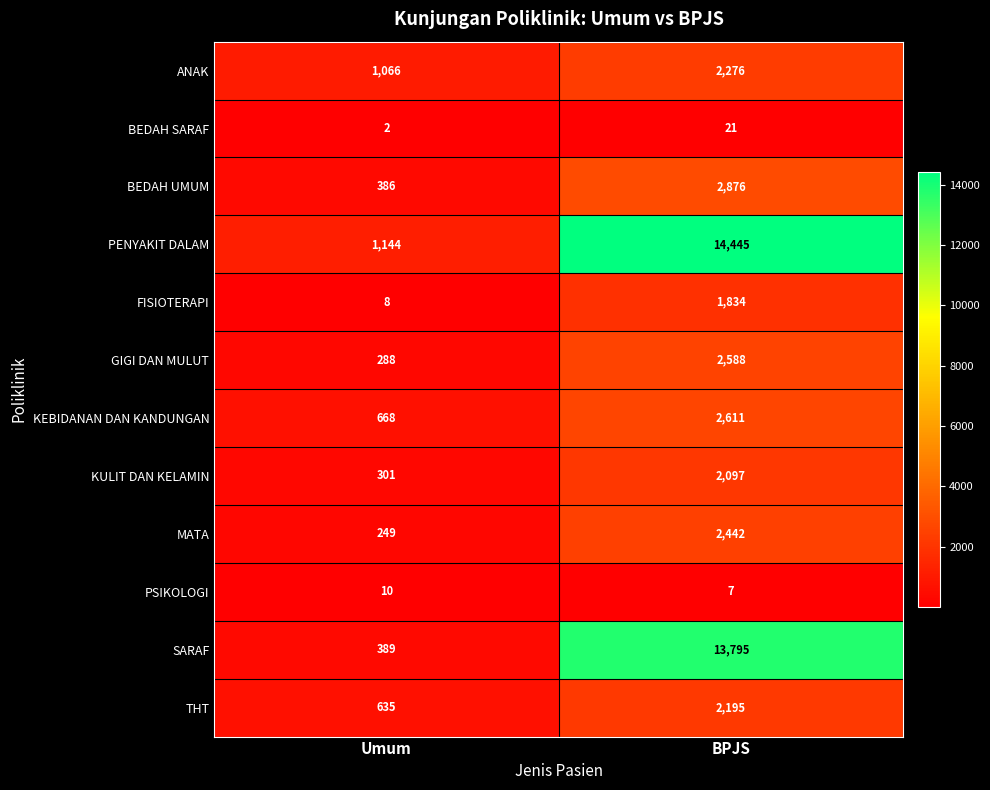

List the series in order of their peak value, highest first.

PENYAKIT DALAM, SARAF, BEDAH UMUM, KEBIDANAN DAN KANDUNGAN, GIGI DAN MULUT, MATA, ANAK, THT, KULIT DAN KELAMIN, FISIOTERAPI, BEDAH SARAF, PSIKOLOGI